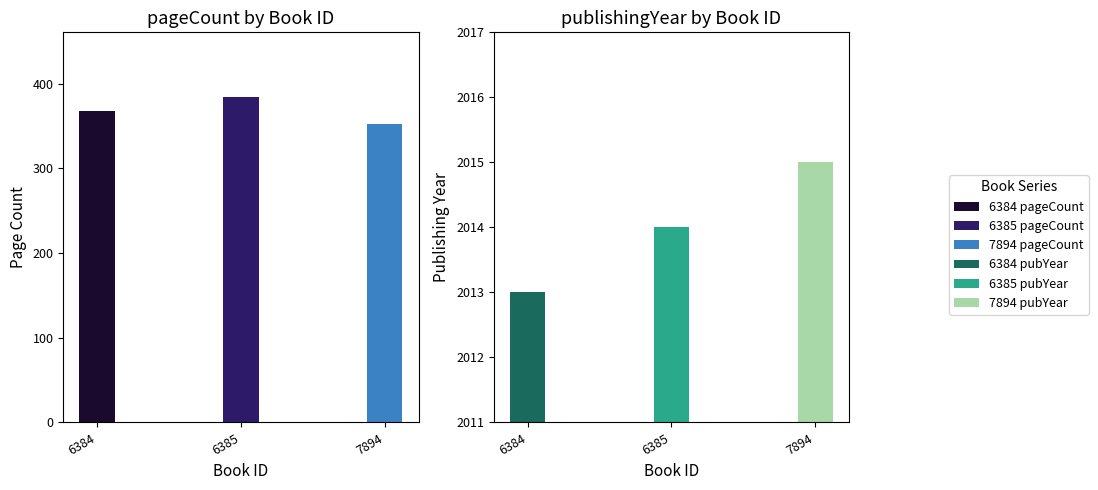

The publishingYear series shows 951 at 6385. True or false?

False